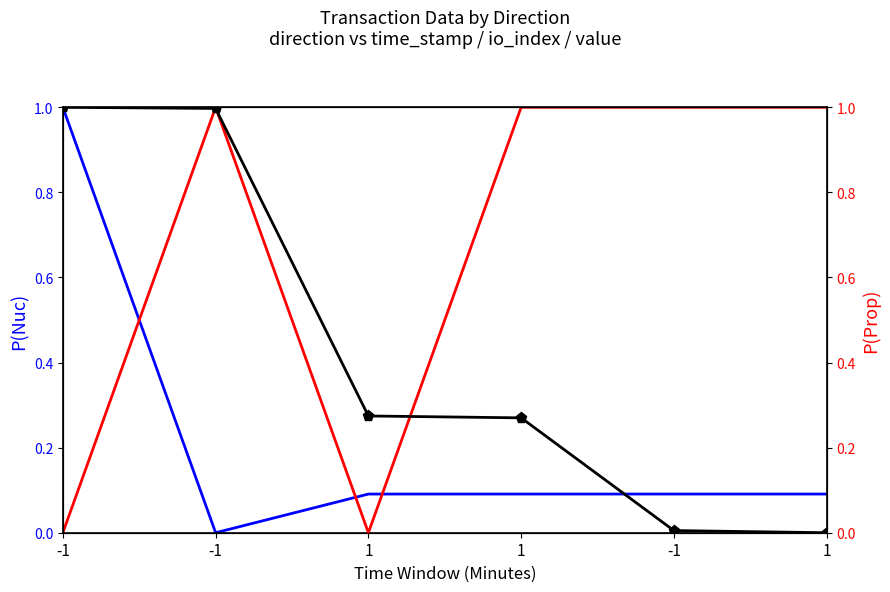

How many lines are shown in the chart?

3